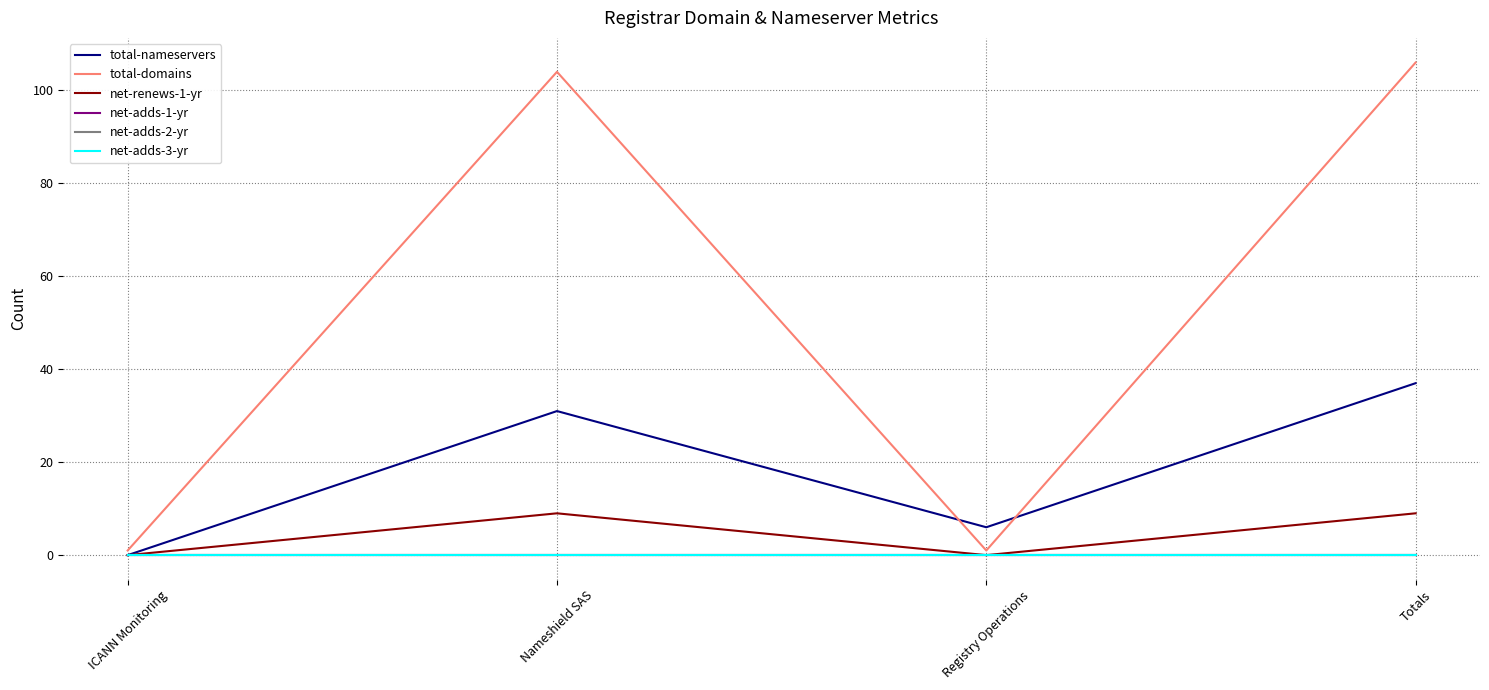

Is the value of total-domains at Totals greater than the value of net-adds-3-yr at Nameshield SAS?

Yes